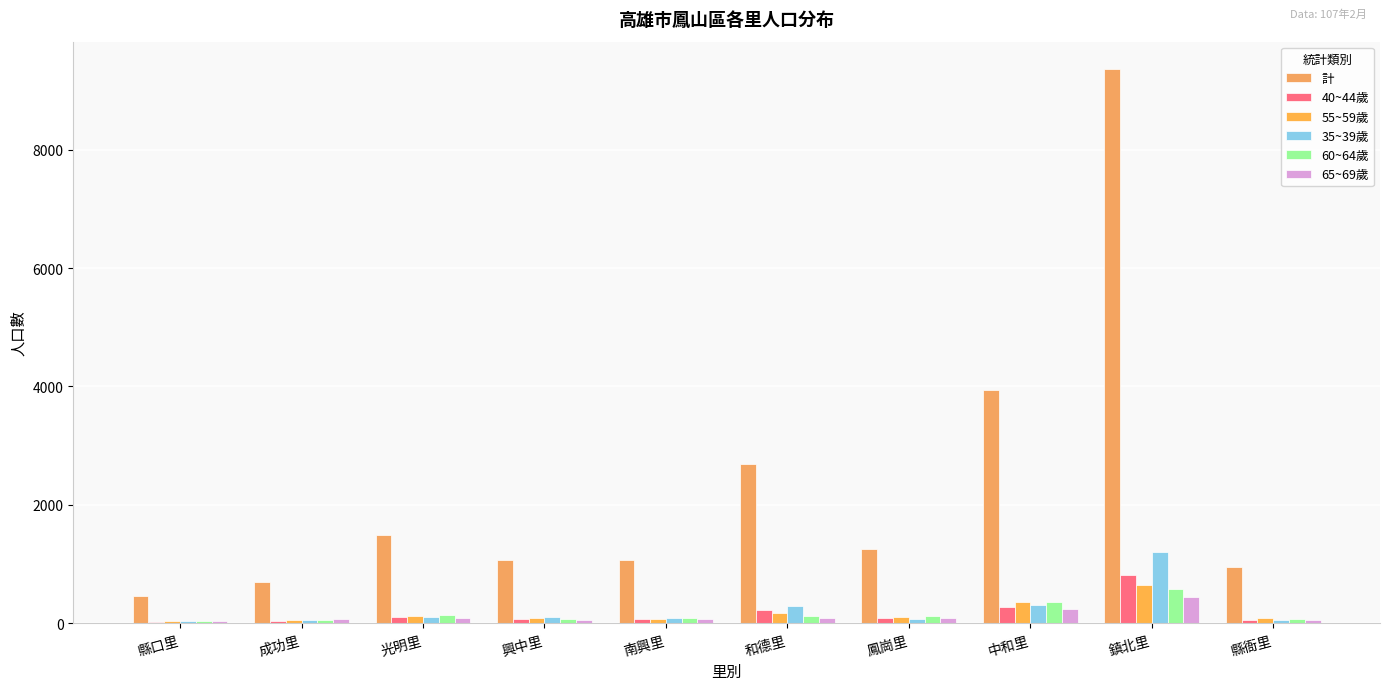

Which series has the largest range (max minus min)?

計